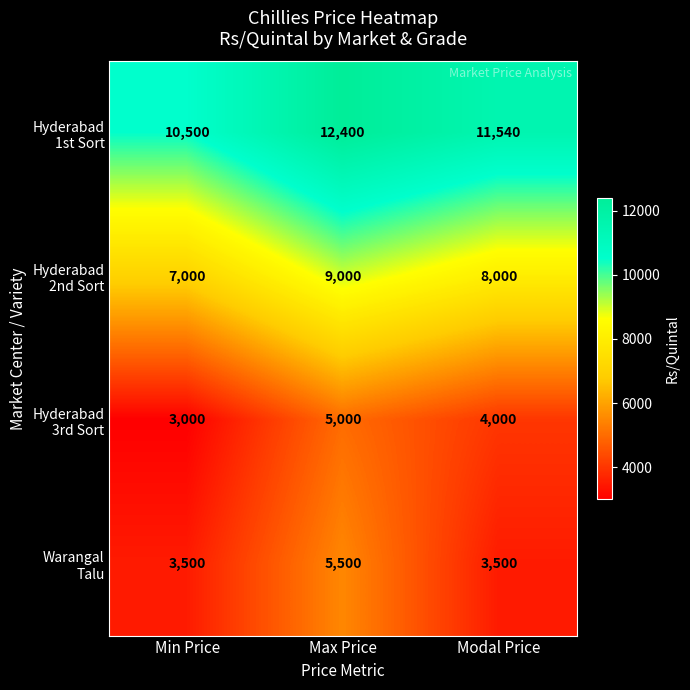

What is the total value across all series at Min Price?

24000